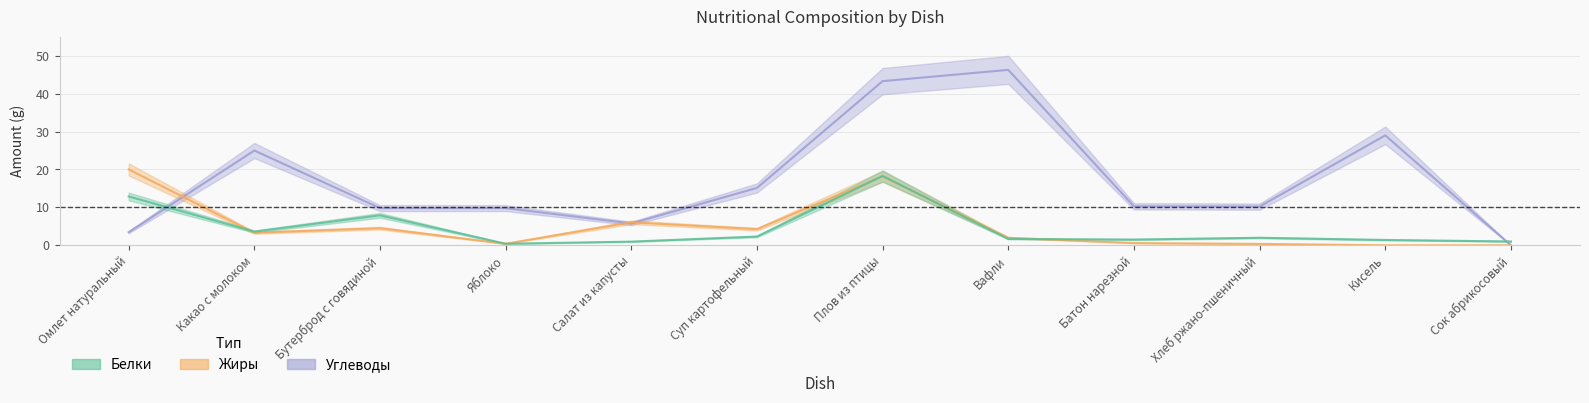

Rank the series at Какао с молоком from lowest to highest value.

Жиры, Белки, Углеводы